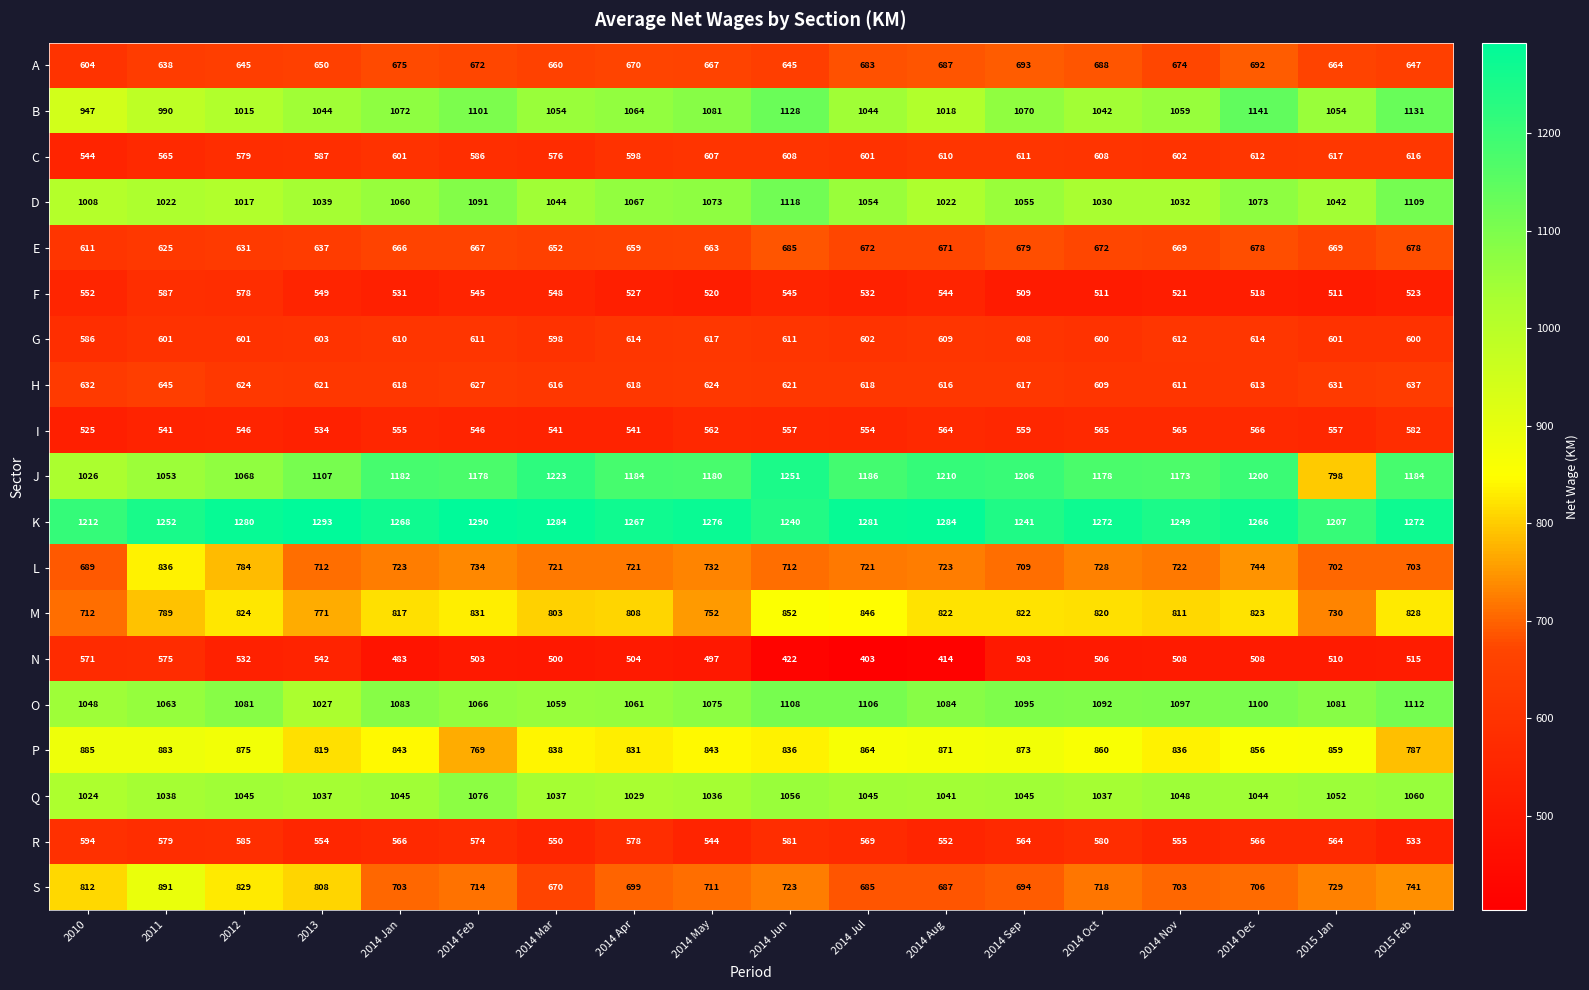

Rank the series at 2014 Jun from highest to lowest value.

J, K, B, D, O, Q, M, P, S, L, E, A, H, G, C, R, I, F, N